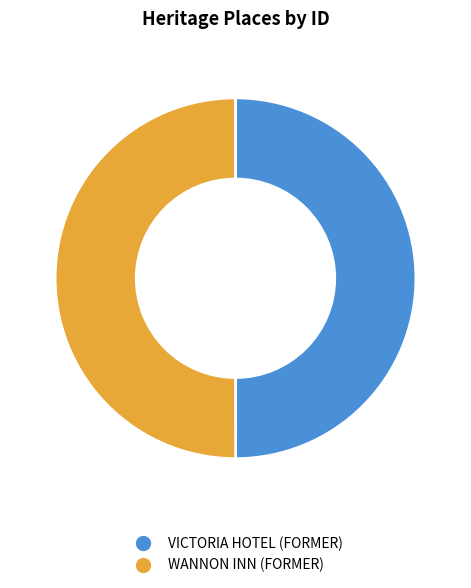

Approximately how many times larger is the value at VICTORIA HOTEL (FORMER) compared to WANNON INN (FORMER)?

1.0